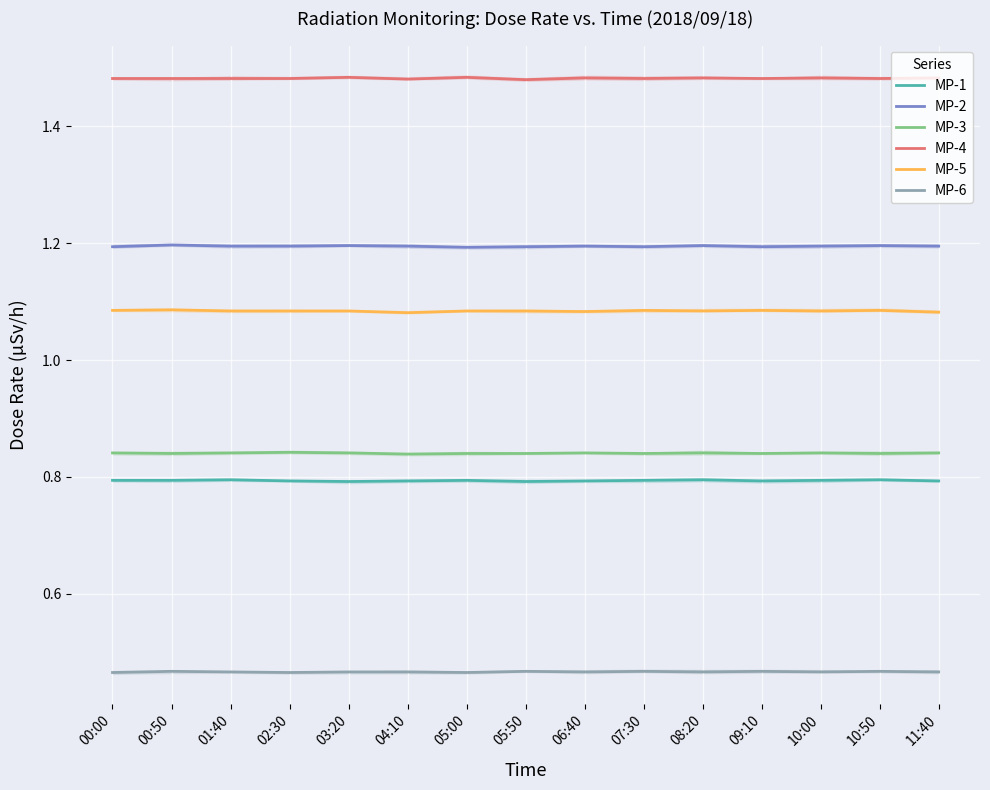

What are all the series names shown in the legend?

MP-1, MP-2, MP-3, MP-4, MP-5, MP-6